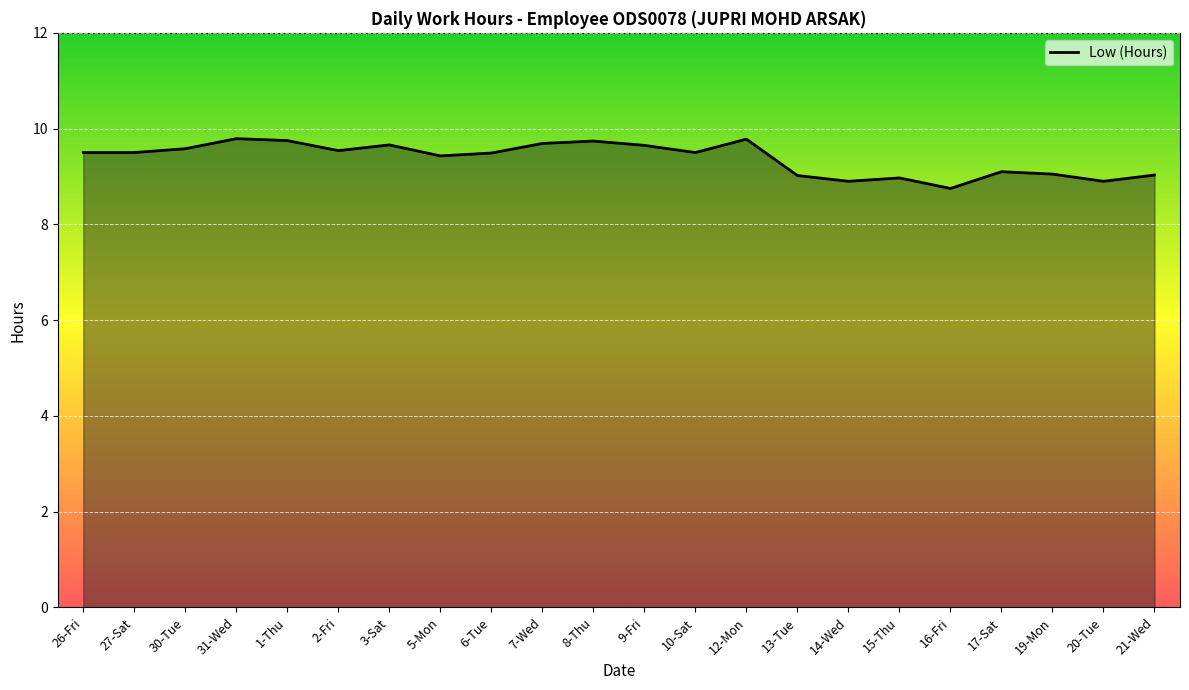

What is the maximum value shown in the chart?

9.8